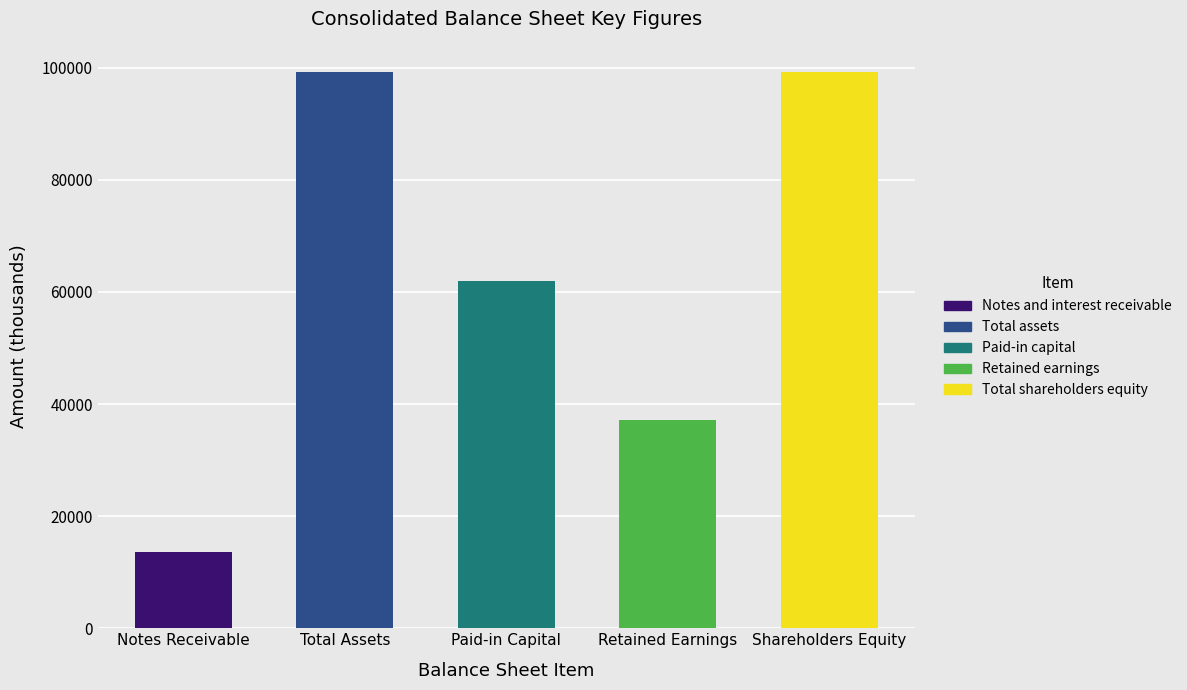

What is the minimum value for Paid-in capital?

61955